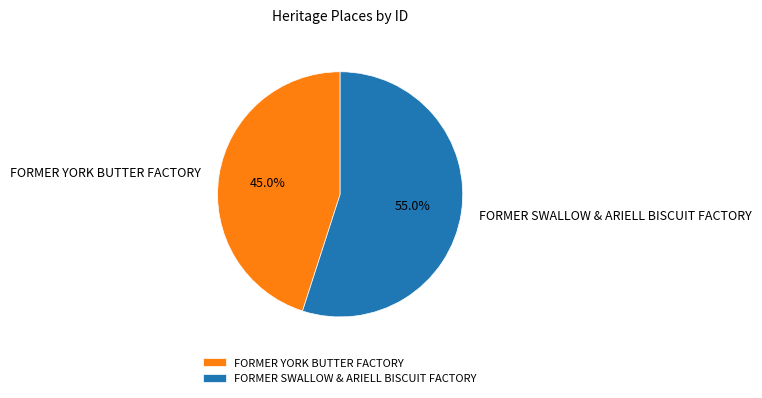

Rank the categories by value from lowest to highest.

FORMER YORK BUTTER FACTORY, FORMER SWALLOW & ARIELL BISCUIT FACTORY